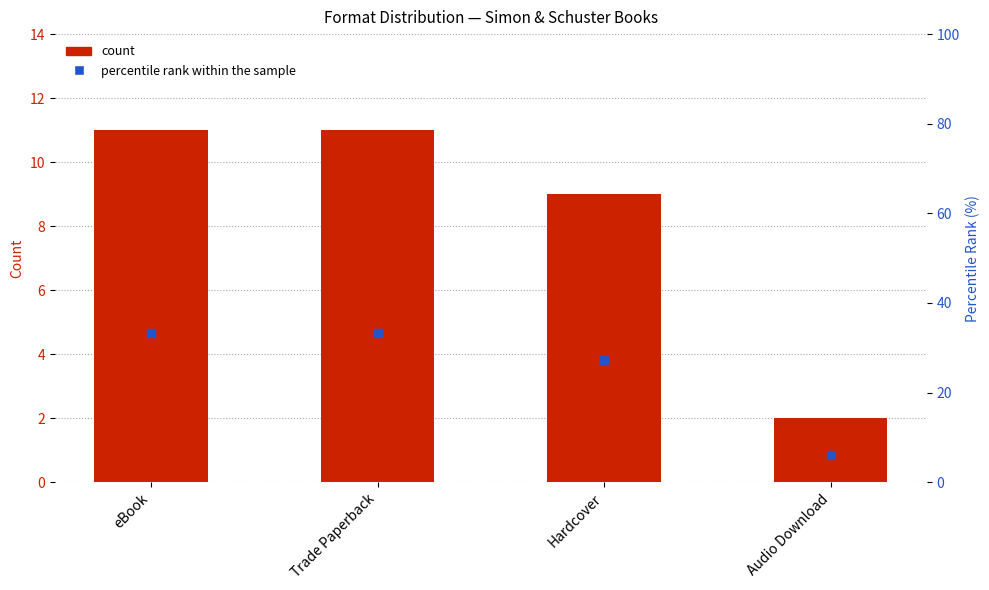

Which series has the largest Y range (max minus min)?

percentile rank within the sample